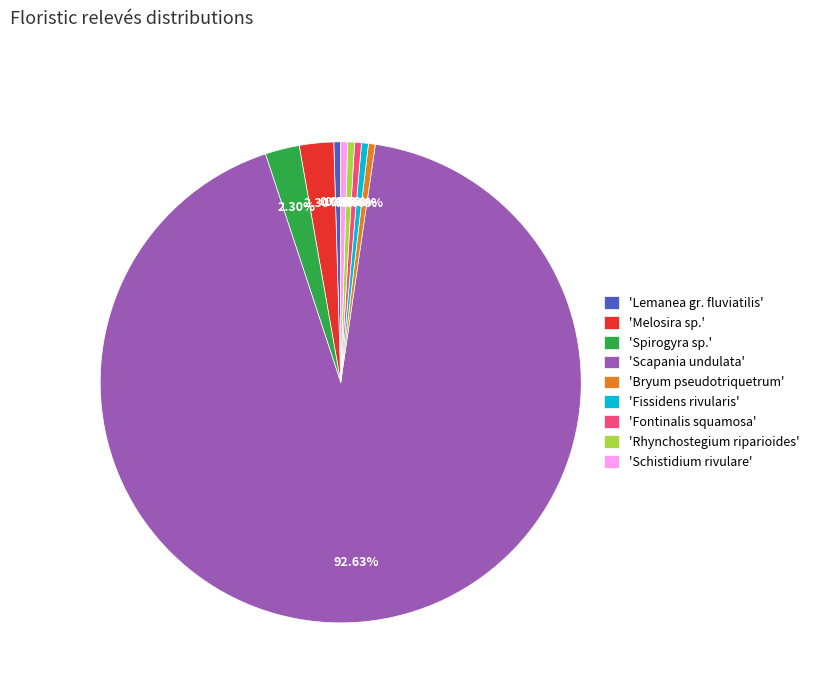

Does 'Scapania undulata' represent more than half of the total?

Yes